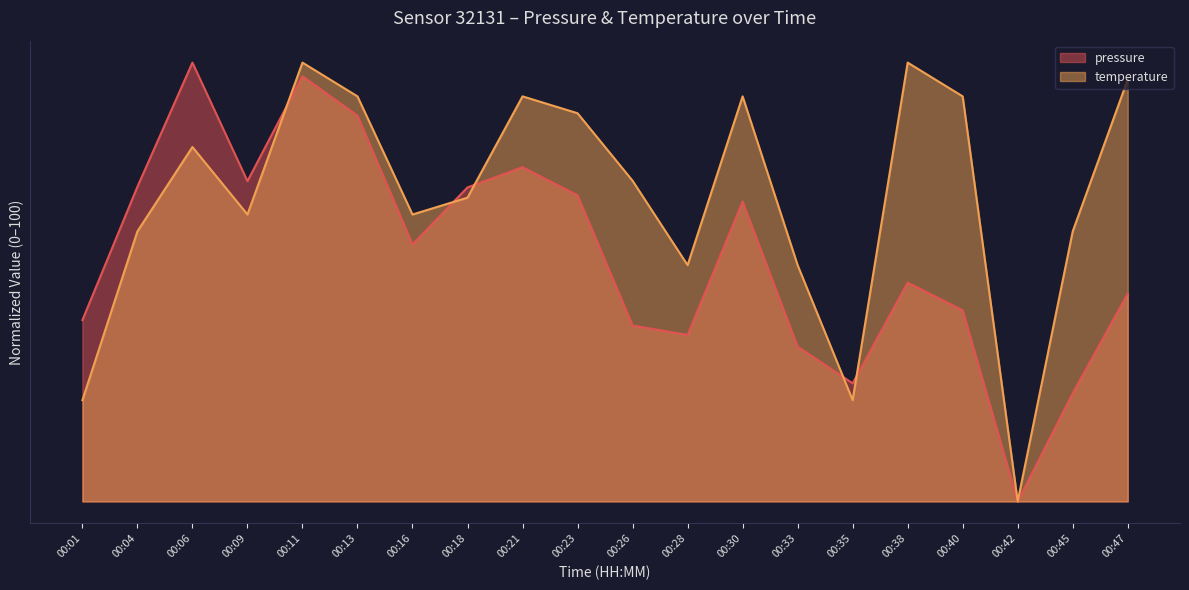

Does the chart display data point markers on the line(s)?

No